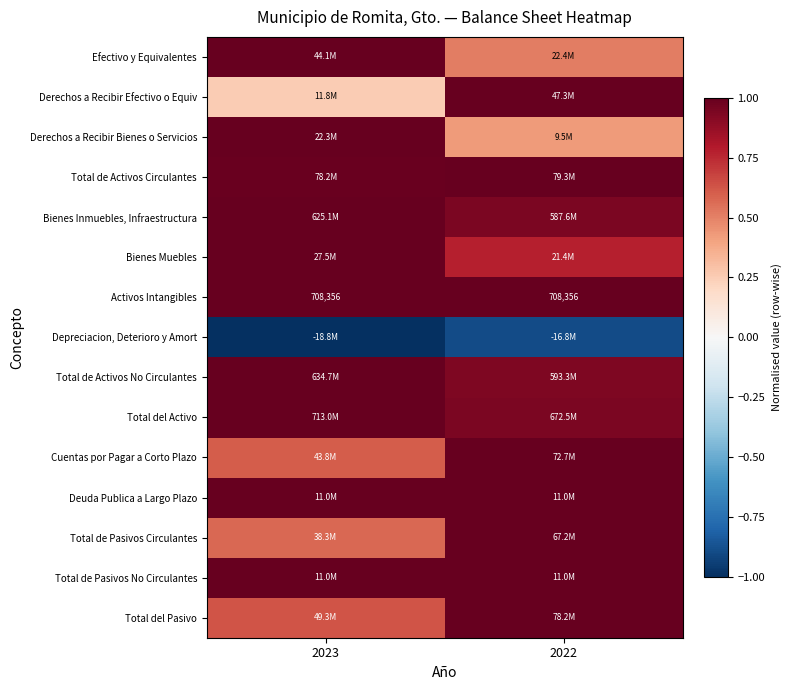

What is the sum of the Cuentas por Pagar a Corto Plazo values at 2023 and 2022?

1.6